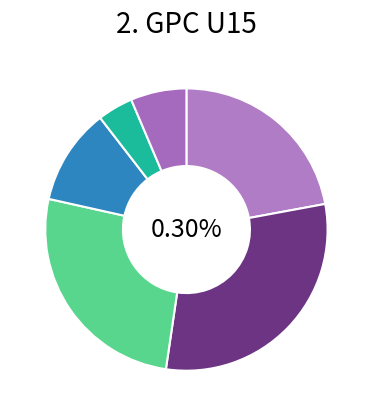

Which category has the biggest portion of the pie?

TJ Sokol Doubravka (Viktora)